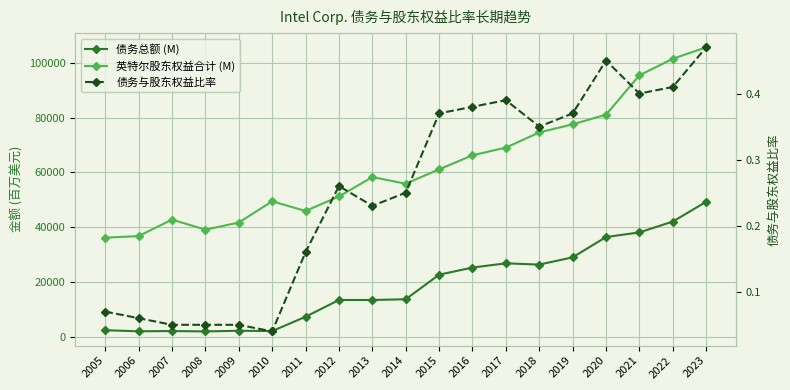

What is the value of the 英特尔股东权益合计 (M) point at the 5th from the left?

41704.0